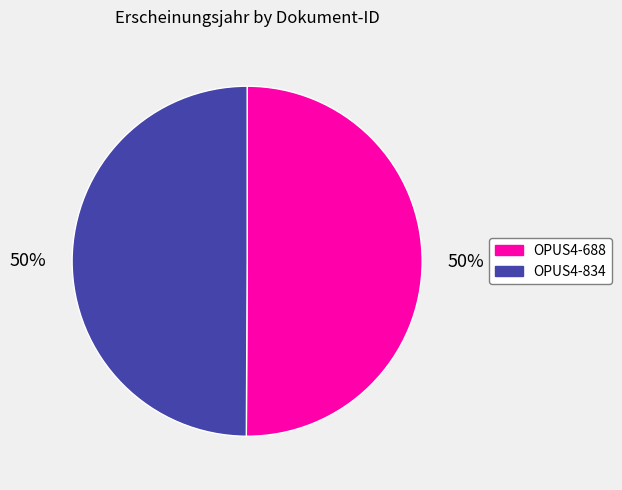

Approximately how many times larger is the value at OPUS4-688 compared to OPUS4-834?

1.0